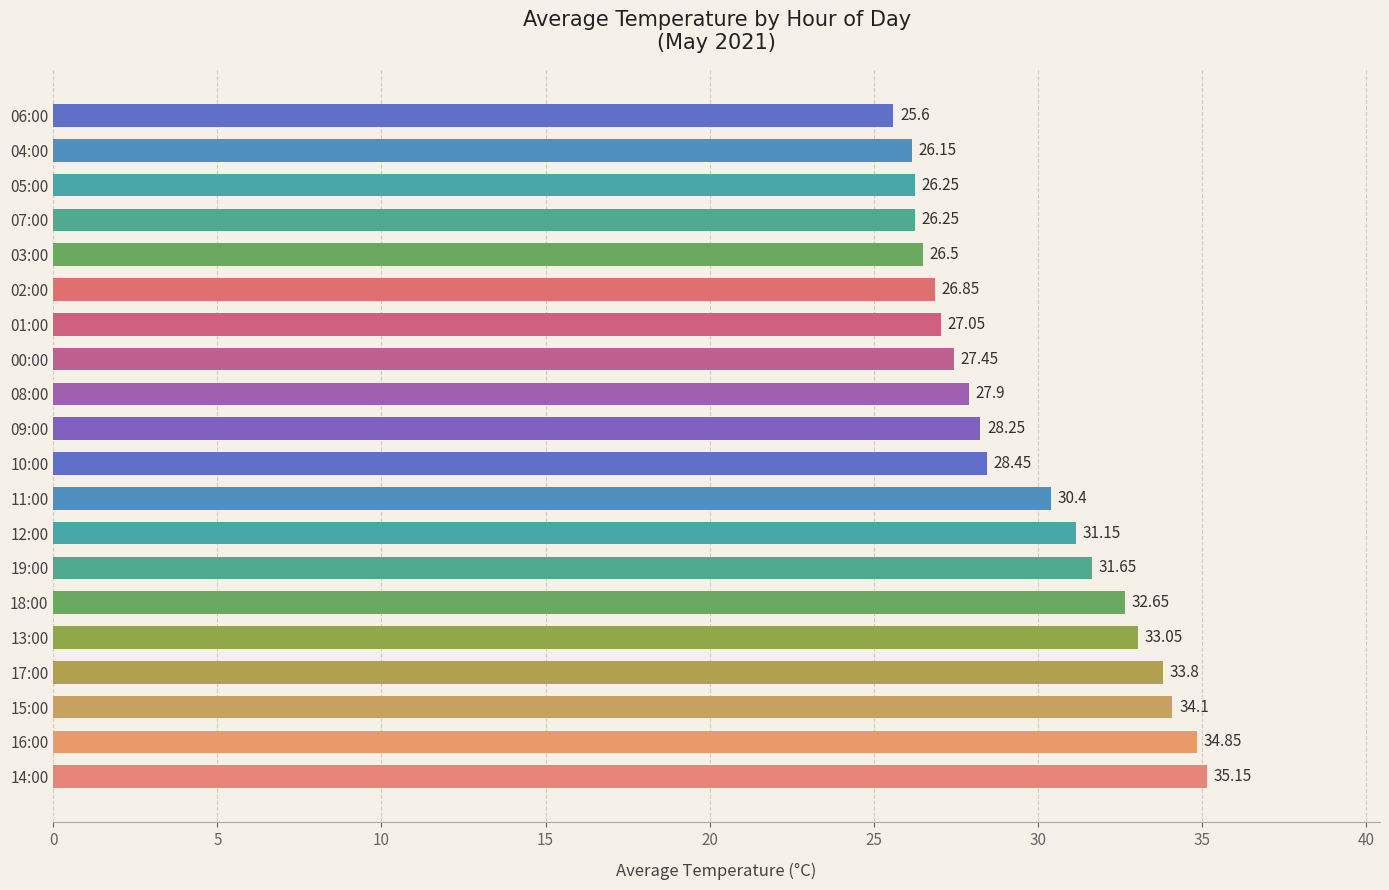

Approximately how many times larger is the value at 04:00 compared to 14:00?

0.7